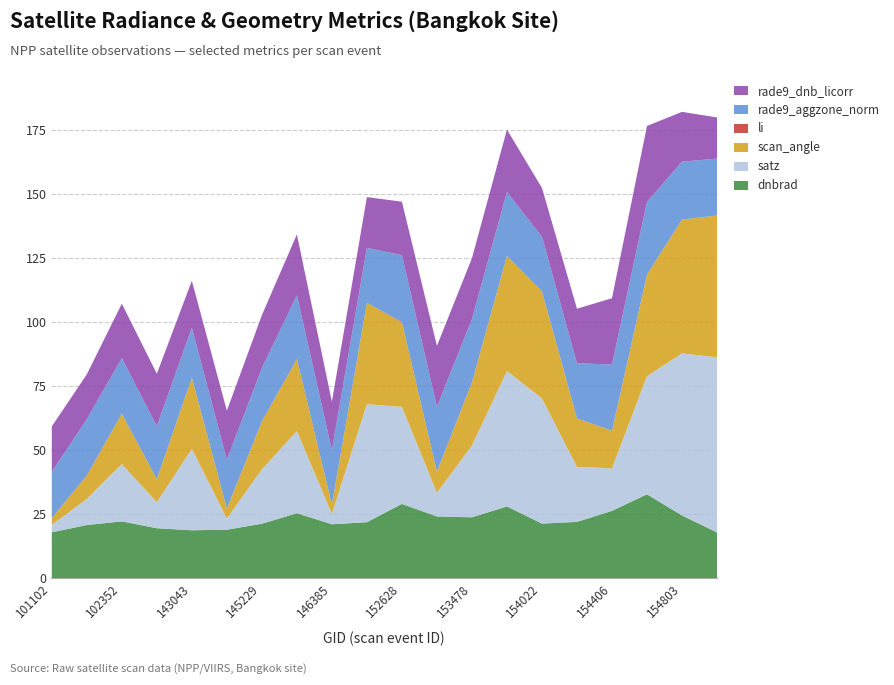

Where is the first local maximum for rade9_aggzone_norm?

101728